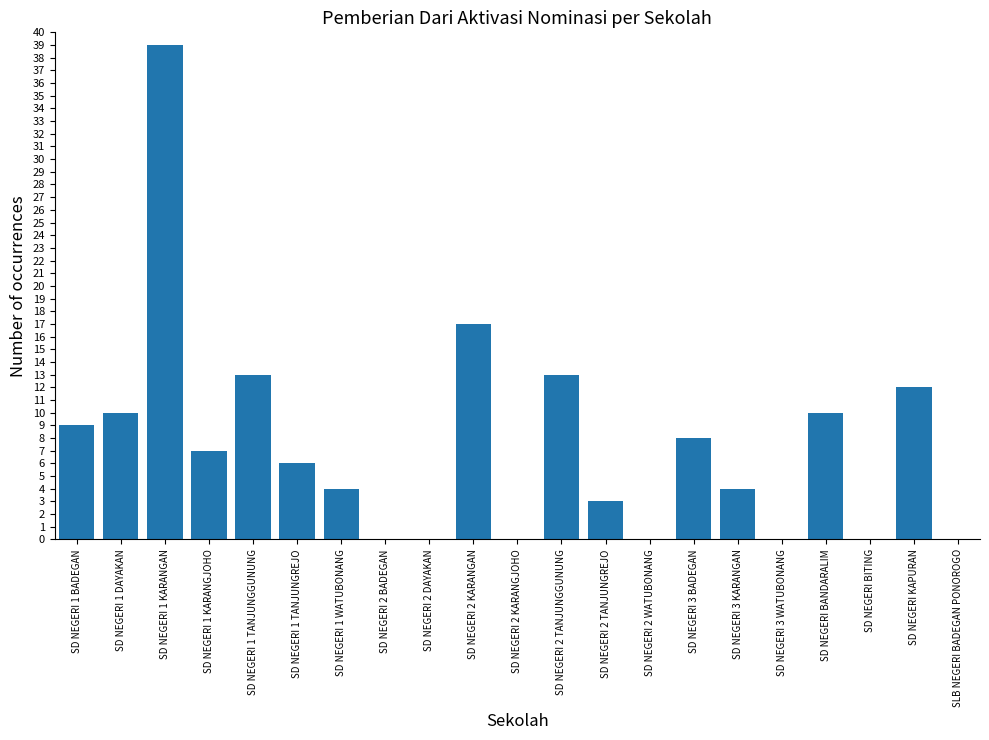

The value at SD NEGERI 1 TANJUNGREJO is 6. True or false?

True